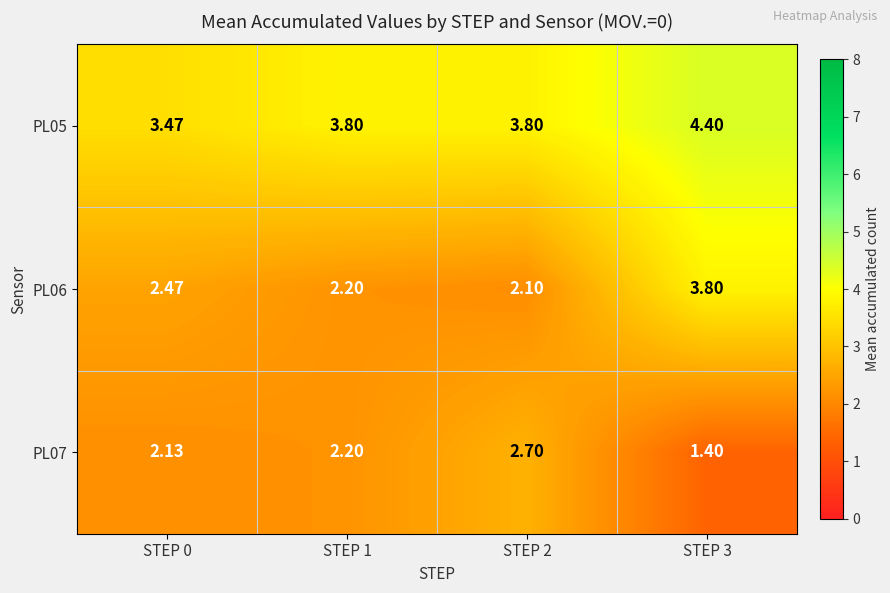

Is the value of PL07 at STEP 0 greater than the value of PL05 at STEP 2?

No